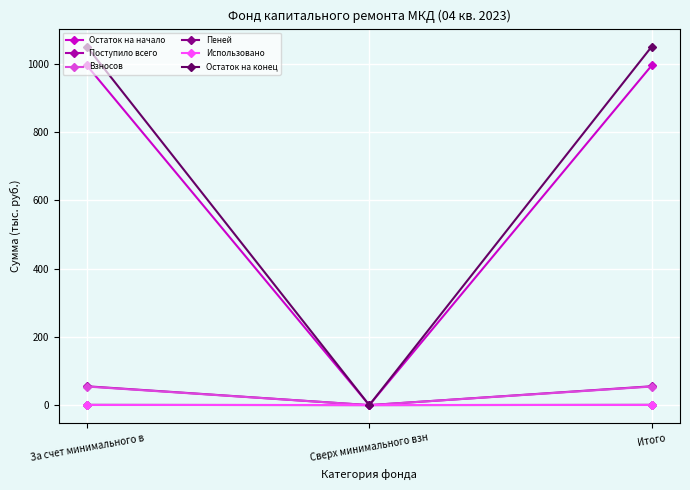

True or false: Остаток на конец has a value of 1051.1 at Итого.

True